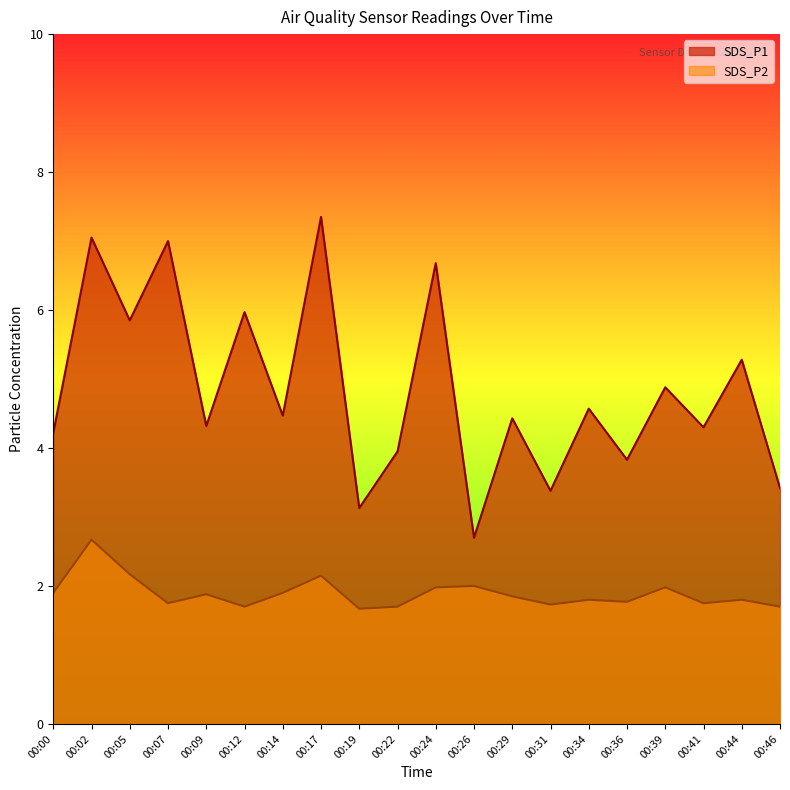

Reading left to right, transcribe all the data shown in this chart.

SDS_P1: 00:00=4.2	00:02=7.0	00:05=5.8	00:07=7.0	00:09=4.3	00:12=6.0	00:14=4.5	00:17=7.3	00:19=3.1	00:22=4.0	00:24=6.7	00:26=2.7	00:29=4.4	00:31=3.4	00:34=4.6	00:36=3.8	00:39=4.9	00:41=4.3	00:44=5.3	00:46=3.4
SDS_P2: 00:00=1.9	00:02=2.7	00:05=2.2	00:07=1.8	00:09=1.9	00:12=1.7	00:14=1.9	00:17=2.1	00:19=1.7	00:22=1.7	00:24=2.0	00:26=2.0	00:29=1.9	00:31=1.7	00:34=1.8	00:36=1.8	00:39=2.0	00:41=1.8	00:44=1.8	00:46=1.7